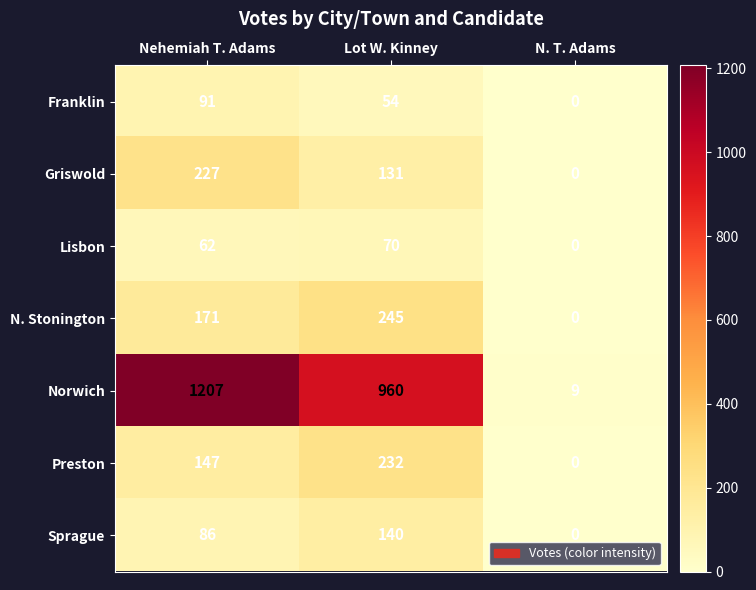

At which label is Sprague closest to 70?

Nehemiah T. Adams